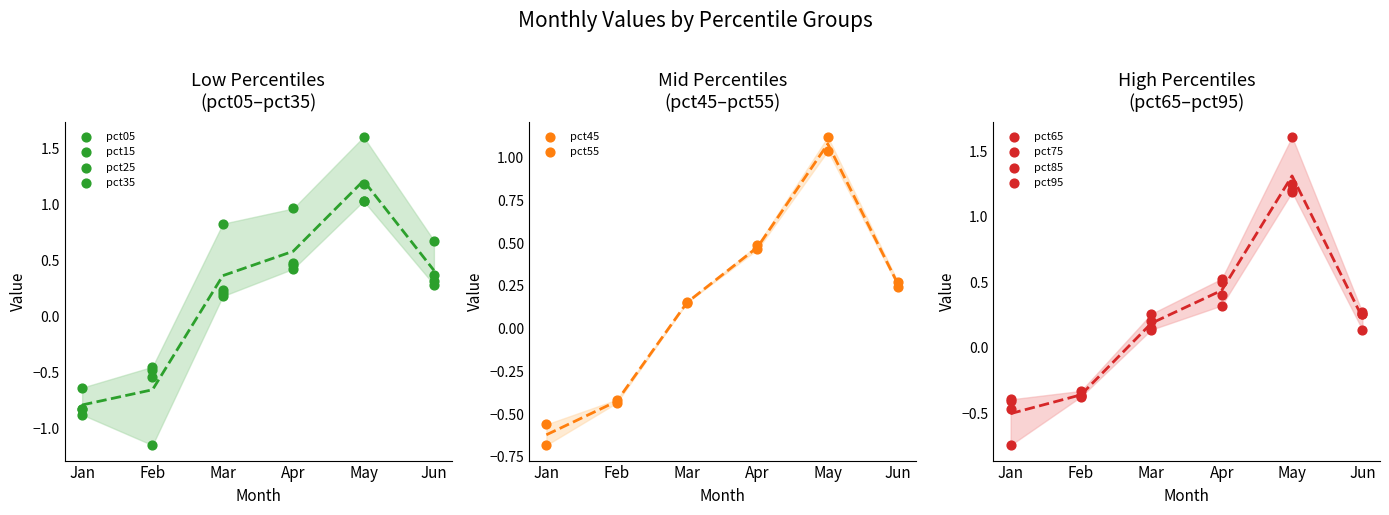

Is the value of Feb at pct25 greater than the value of Jan at pct45?

Yes